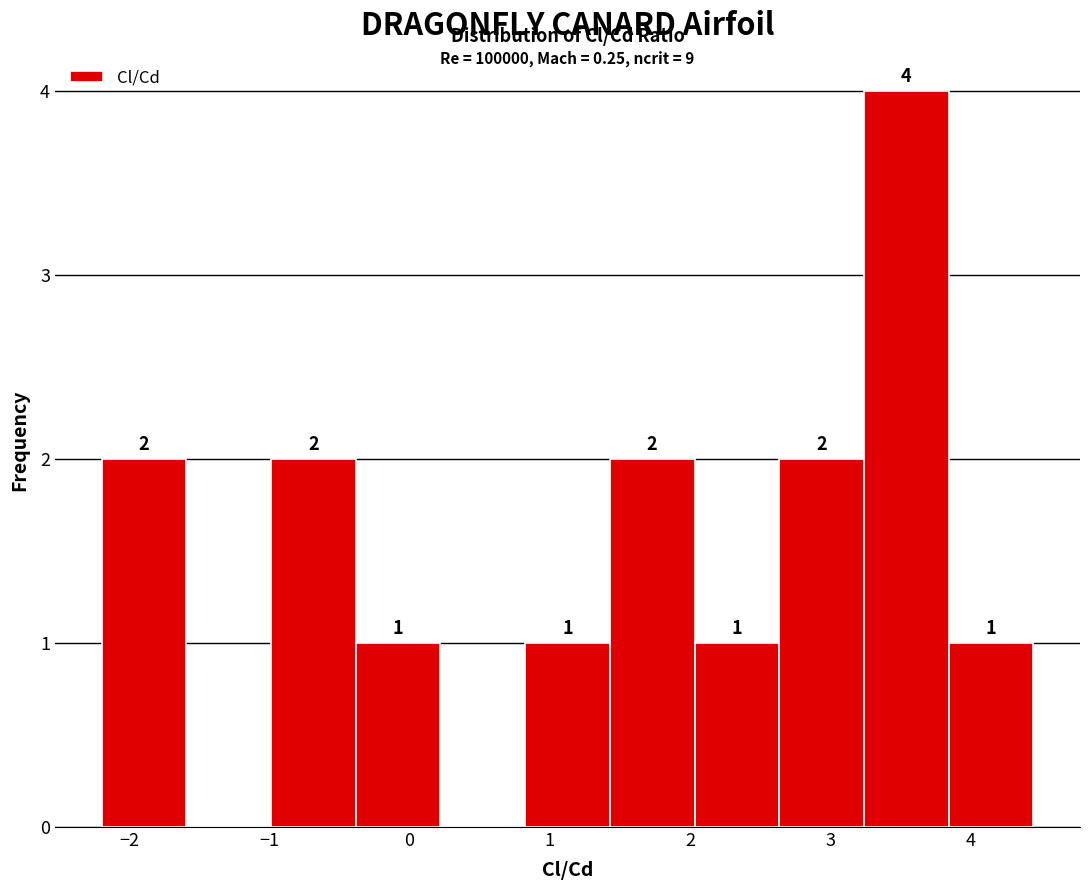

Which range on the x-axis has the tallest bar?

3.2 to 3.8